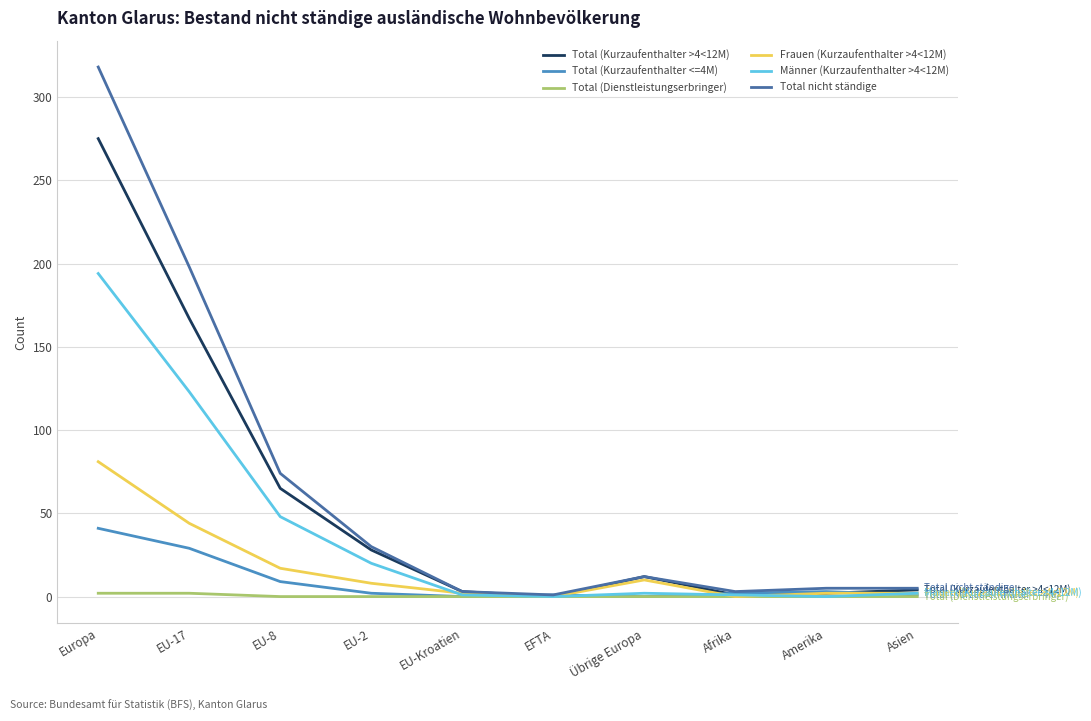

Rank the series by their maximum value, from highest to lowest.

Total nicht ständige, Total (Kurzaufenthalter >4<12M), Männer (Kurzaufenthalter >4<12M), Frauen (Kurzaufenthalter >4<12M), Total (Kurzaufenthalter <=4M), Total (Dienstleistungserbringer)